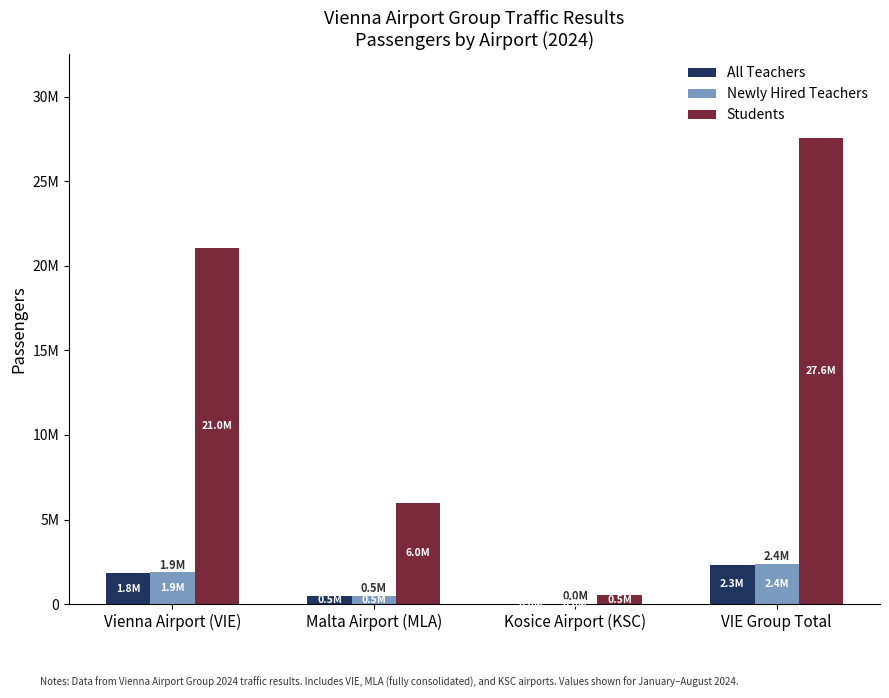

At which label is Newly Hired Teachers closest to 1205355?

Vienna Airport (VIE)